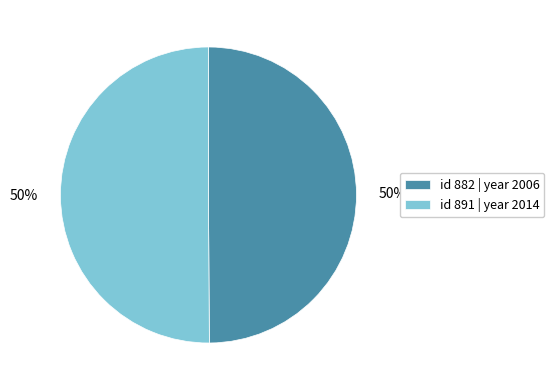

Approximately how many times larger is the value at id 891 | year 2014 compared to id 882 | year 2006?

1.0